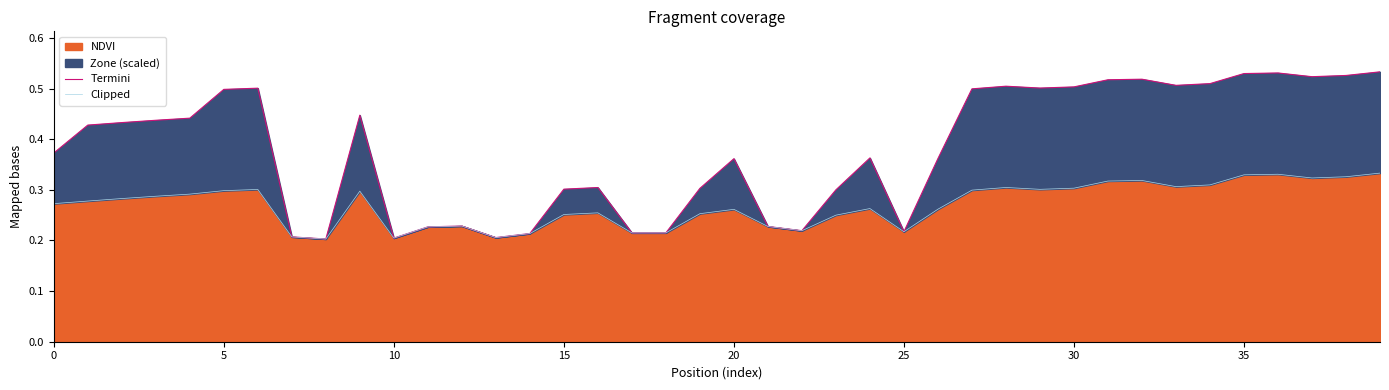

True or false: Termini and Clipped cross at least once.

False